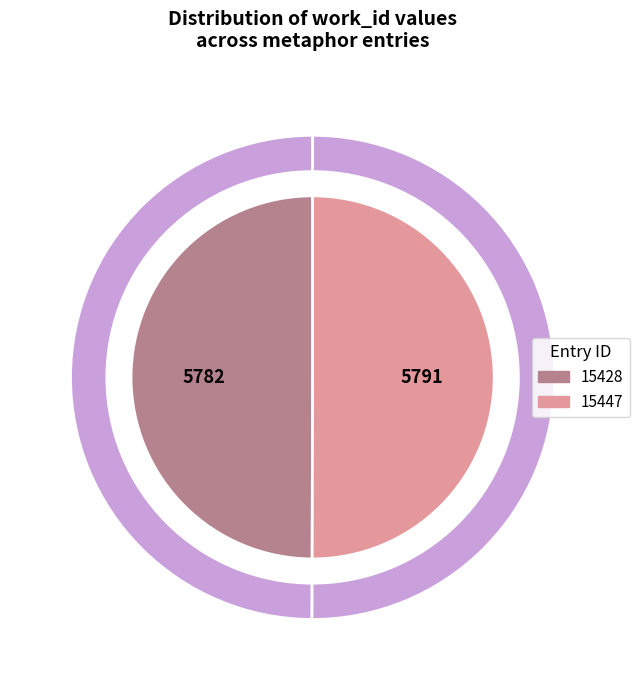

Which slice is the smallest?

15428